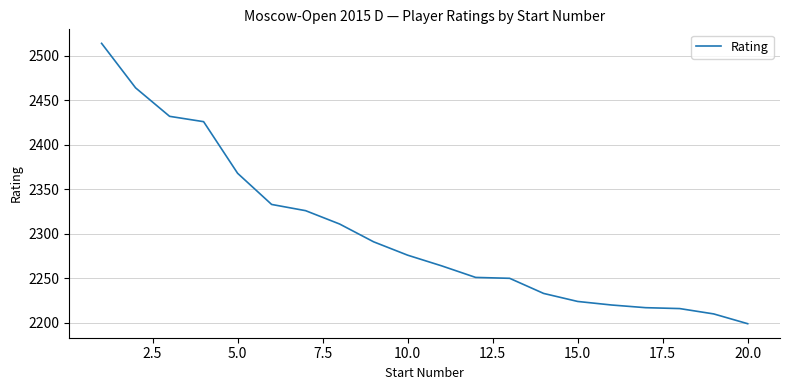

What is the maximum value shown in the chart?

2514